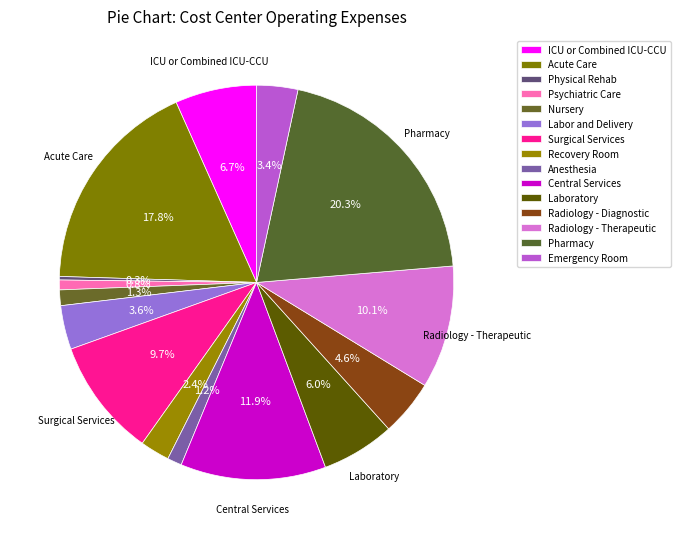

What percentage is NOT represented by Nursery?

98.7%